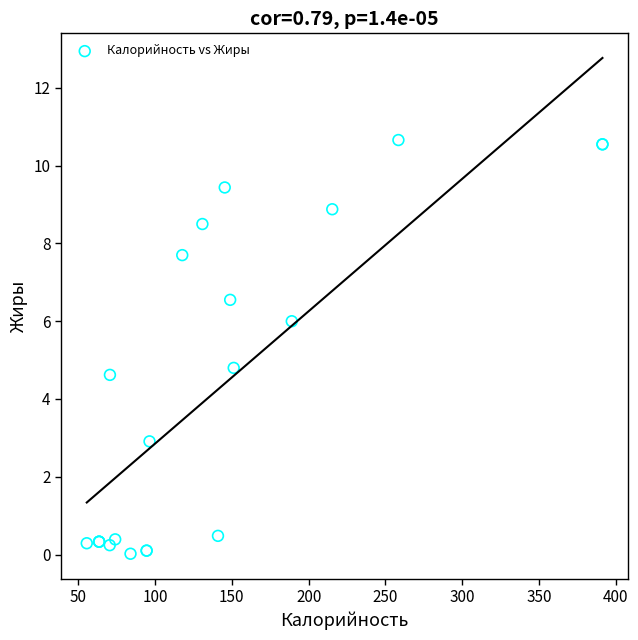

What Y value in the scatter plot is closest to 5?

4.8